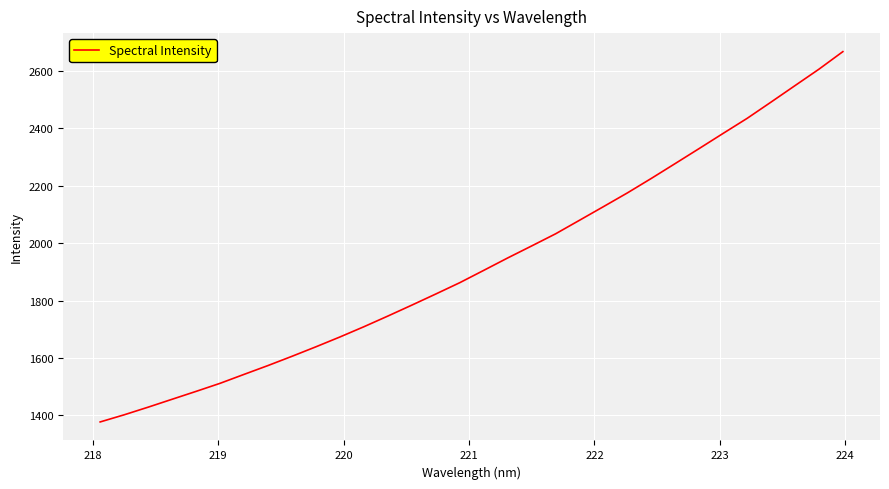

How many lines are shown in the chart?

1